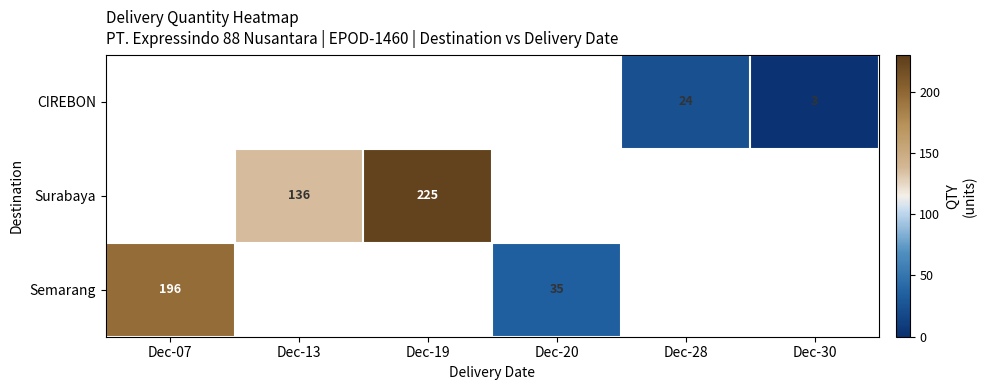

What is the greatest value displayed?

225.0